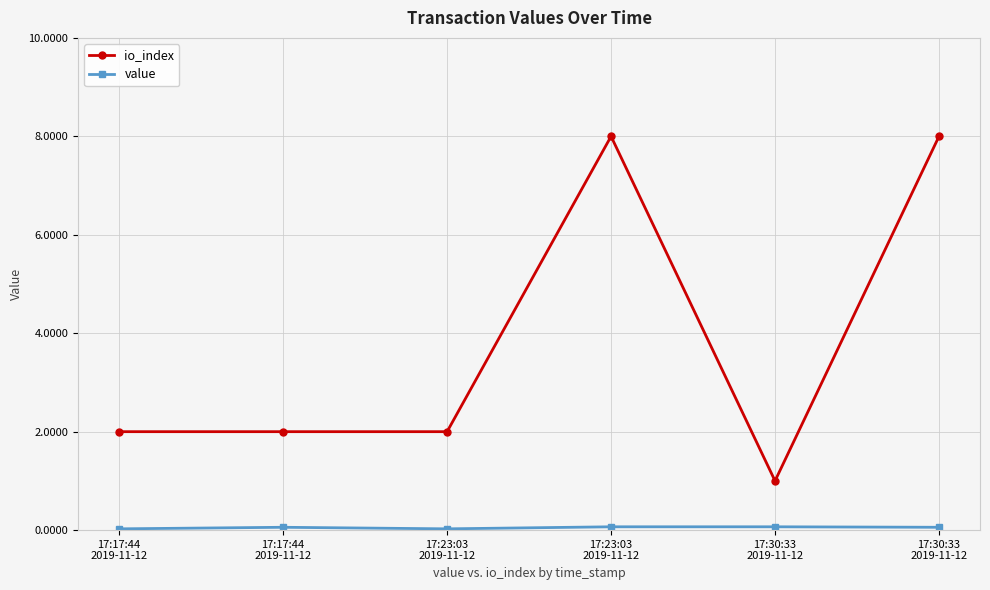

Count the number of data series in this chart.

2